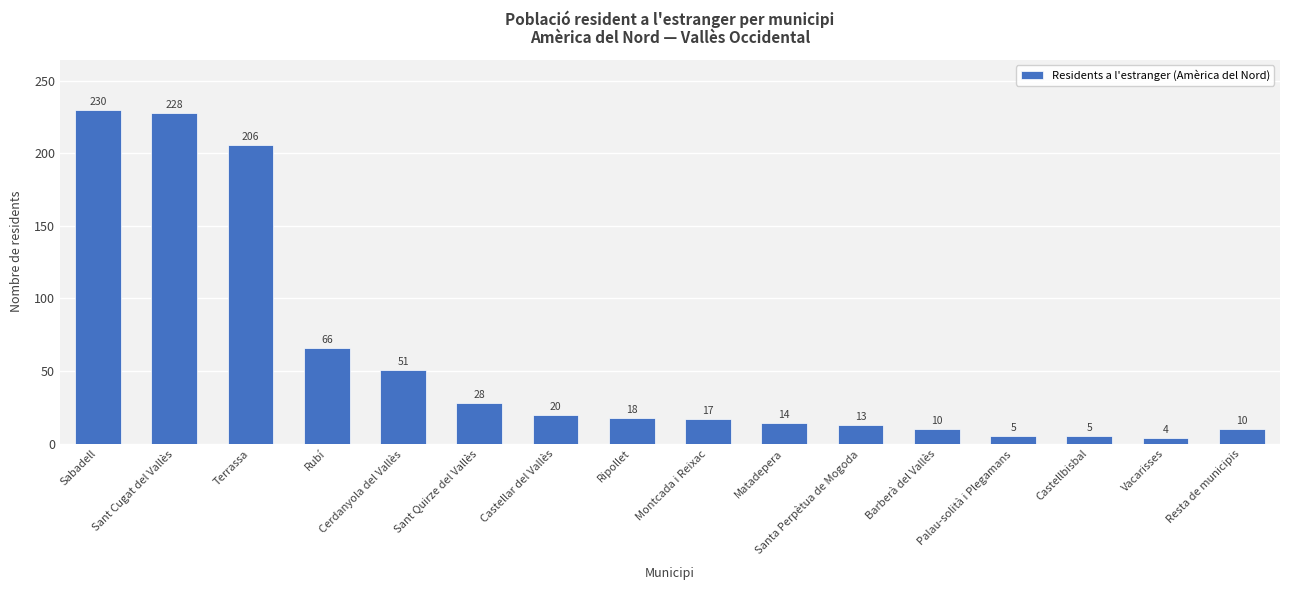

What is the sum of the values at Sabadell and Vacarisses?

234